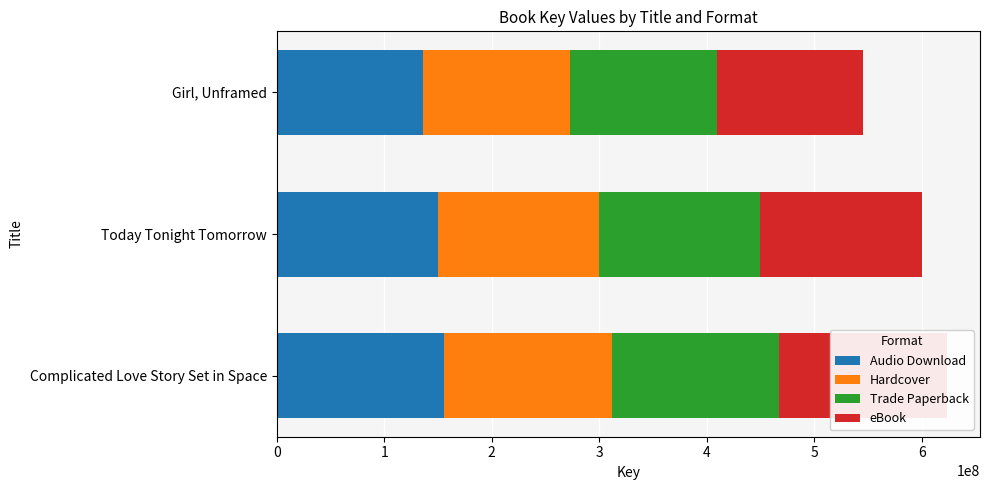

How many bars are there in each group?

4